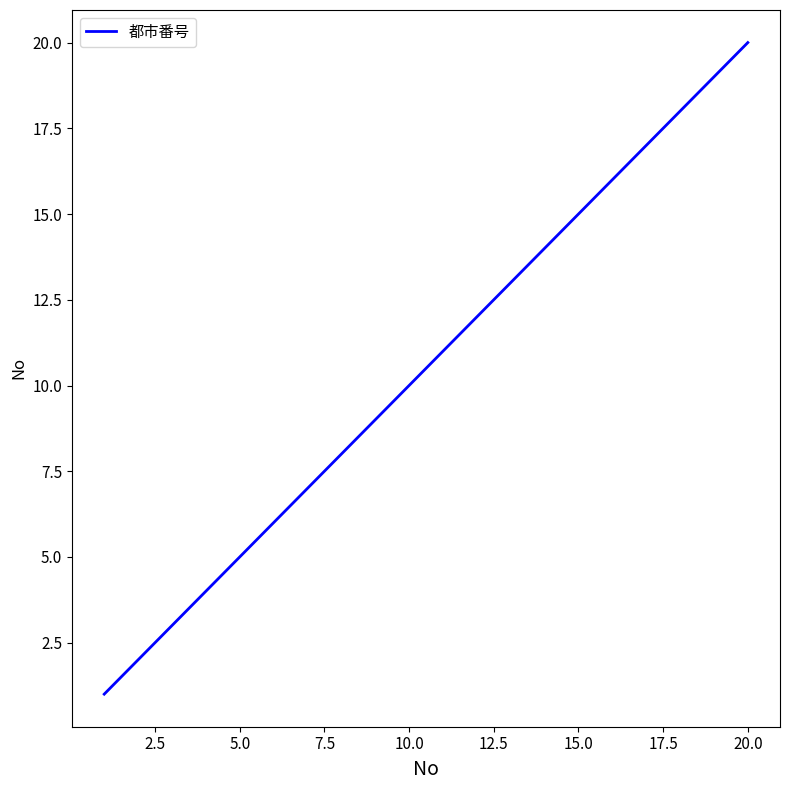

How many categories are shown in the chart?

20